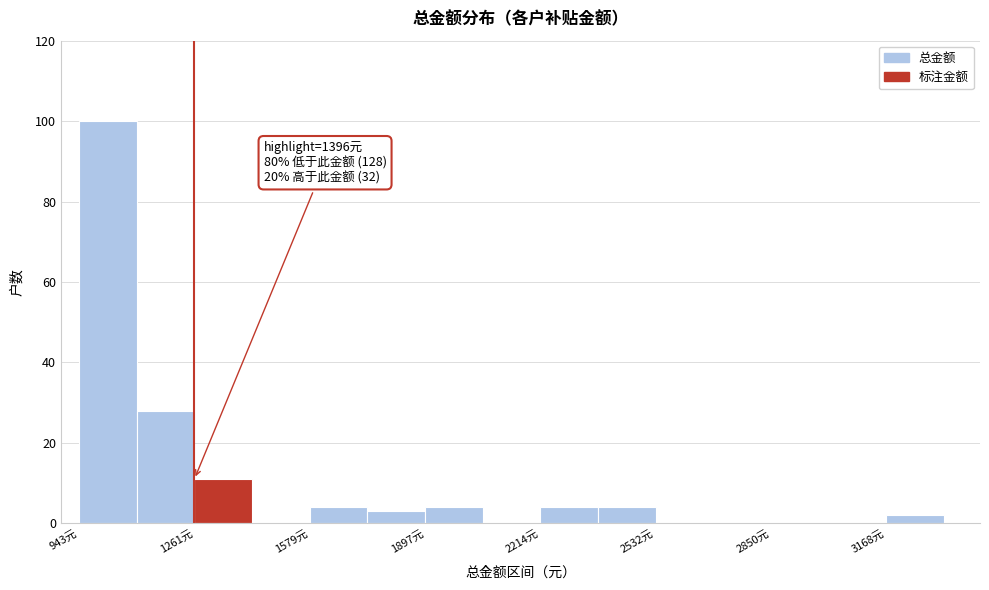

Read against the x-axis, roughly where is the centre of the tallest bar?

1000